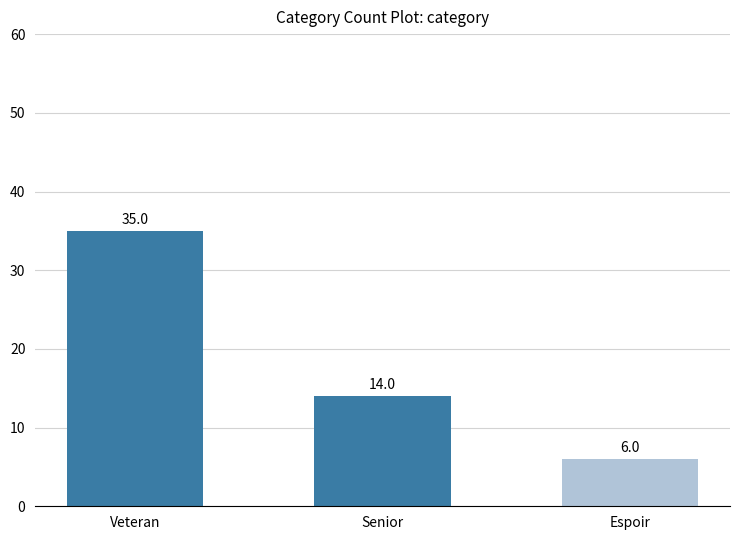

What is the average value?

18